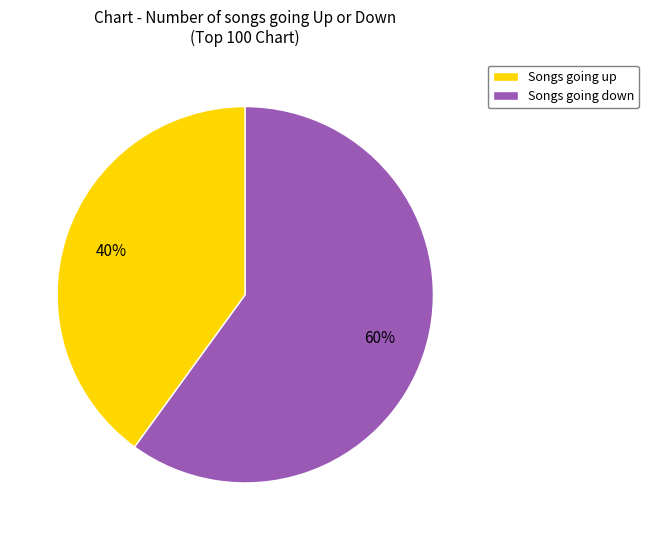

Rank the categories by value from lowest to highest.

Songs going up, Songs going down